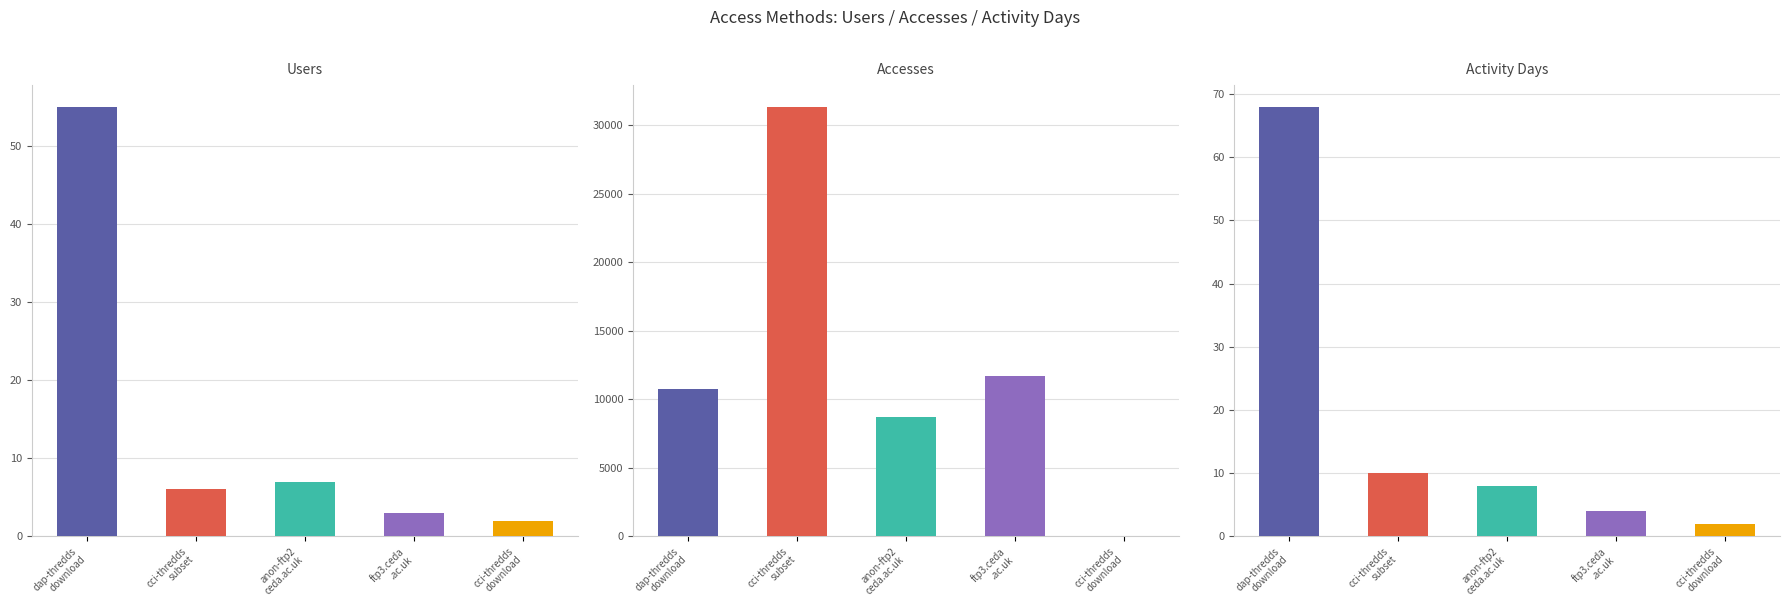

What is the value of the Activity Days bar at the 1st from the left?

68